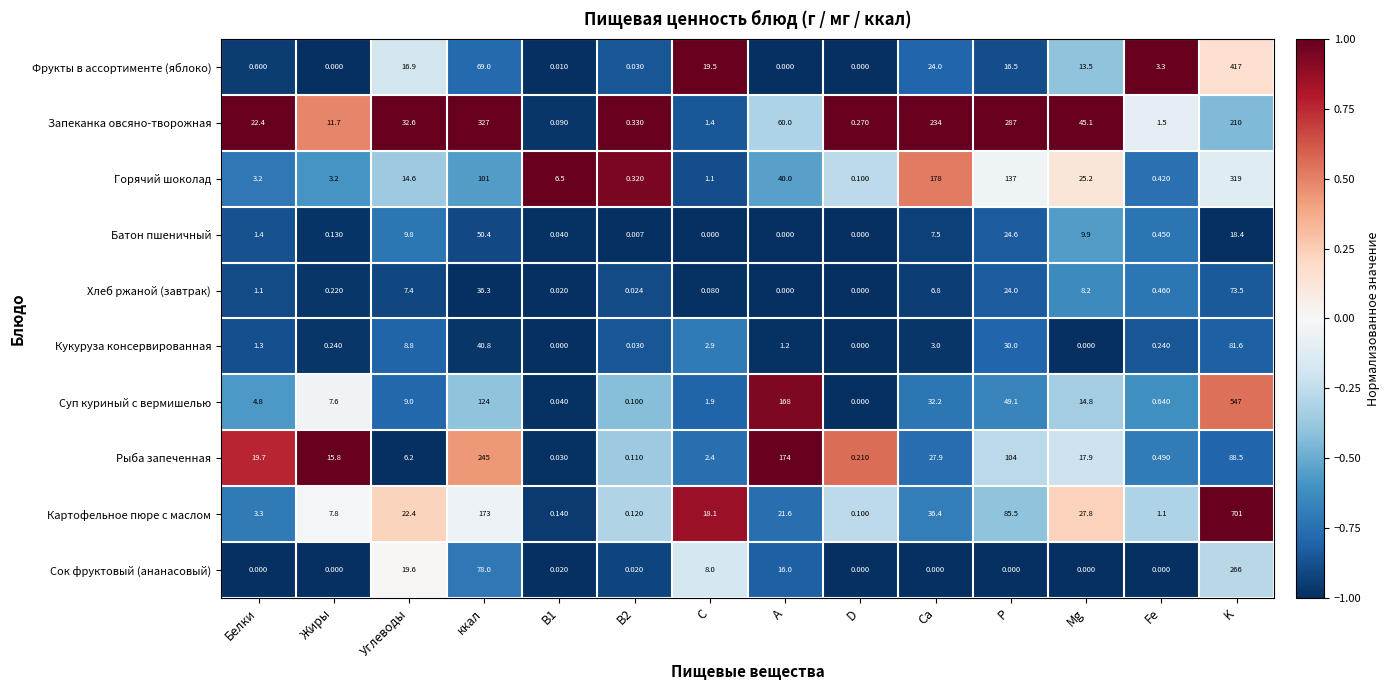

What is the difference between the highest and lowest values at Жиры?

15.8